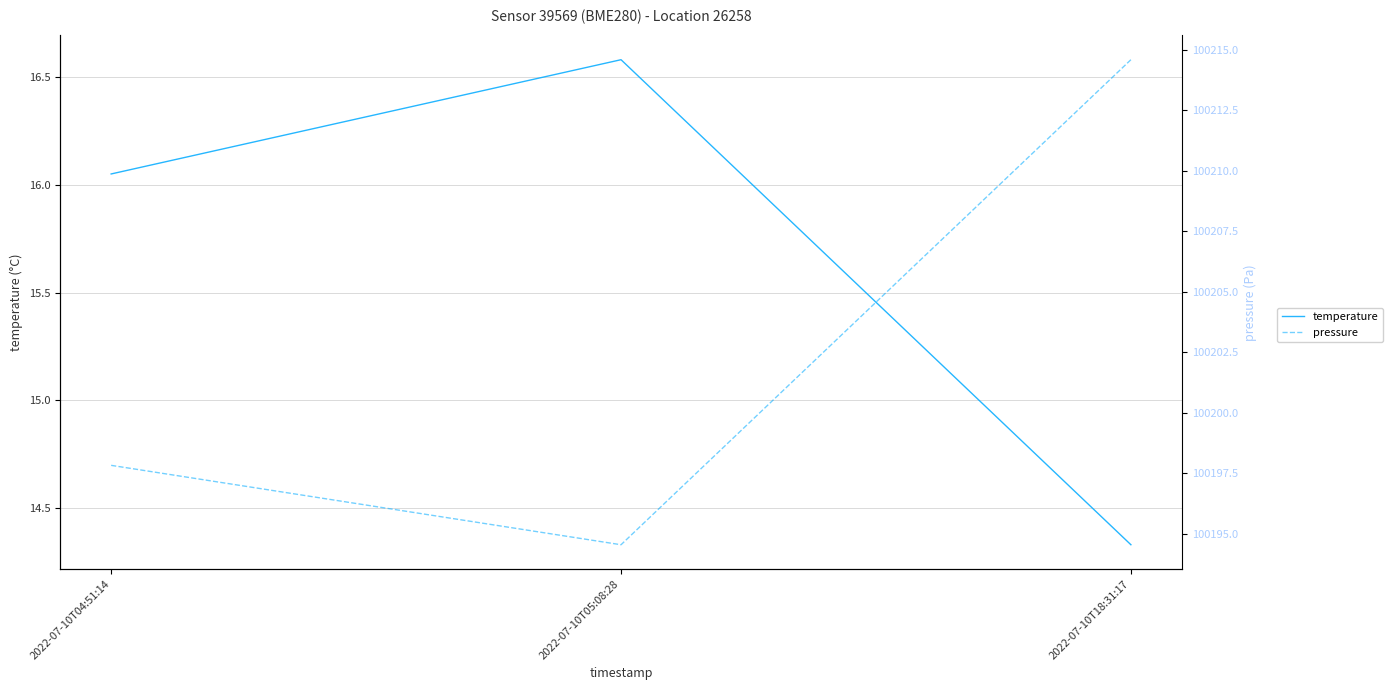

Is this an area chart (filled region under the line)?

No